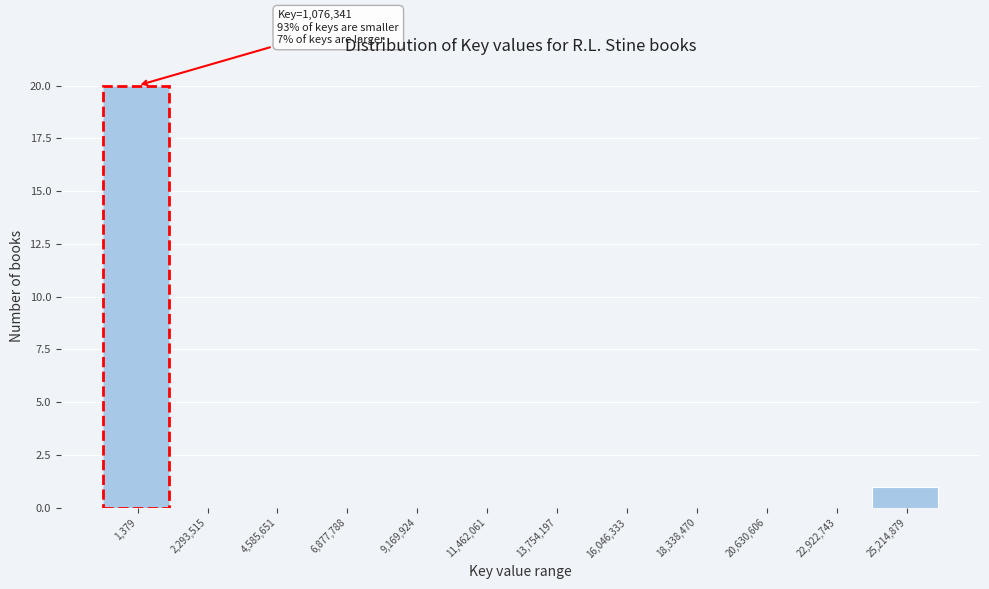

Reading left to right, extract all data points from this chart.

1,379=20	2,293,515=0	4,585,651=0	6,877,788=0	9,169,924=0	11,462,061=0	13,754,197=0	16,046,333=0	18,338,470=0	20,630,606=0	22,922,743=0	25,214,879=1